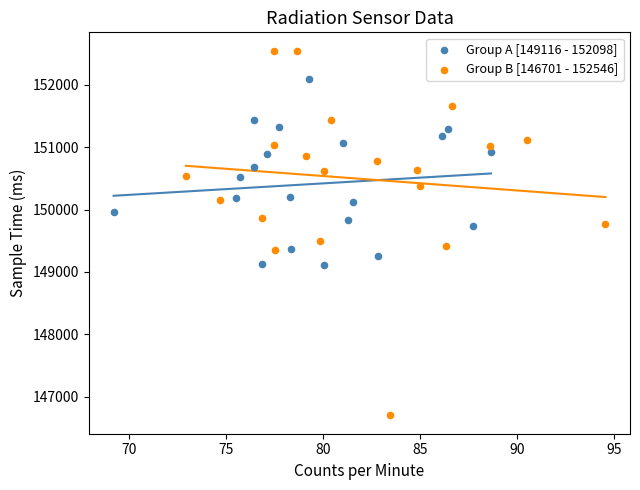

Which series reaches the maximum Y coordinate?

Group B [146701 - 152546]